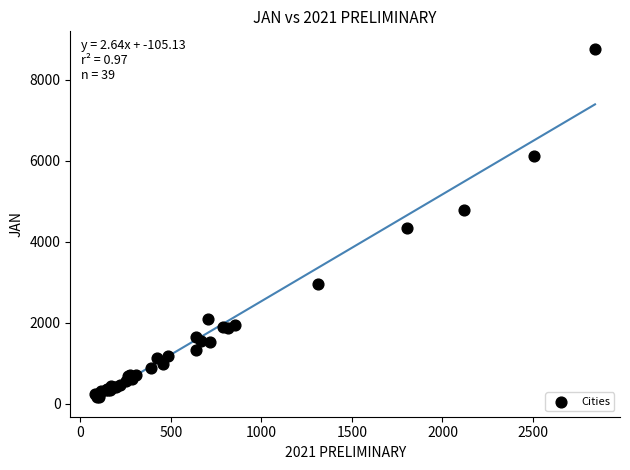

What Y value in the scatter plot is closest to 4470?

4345.2